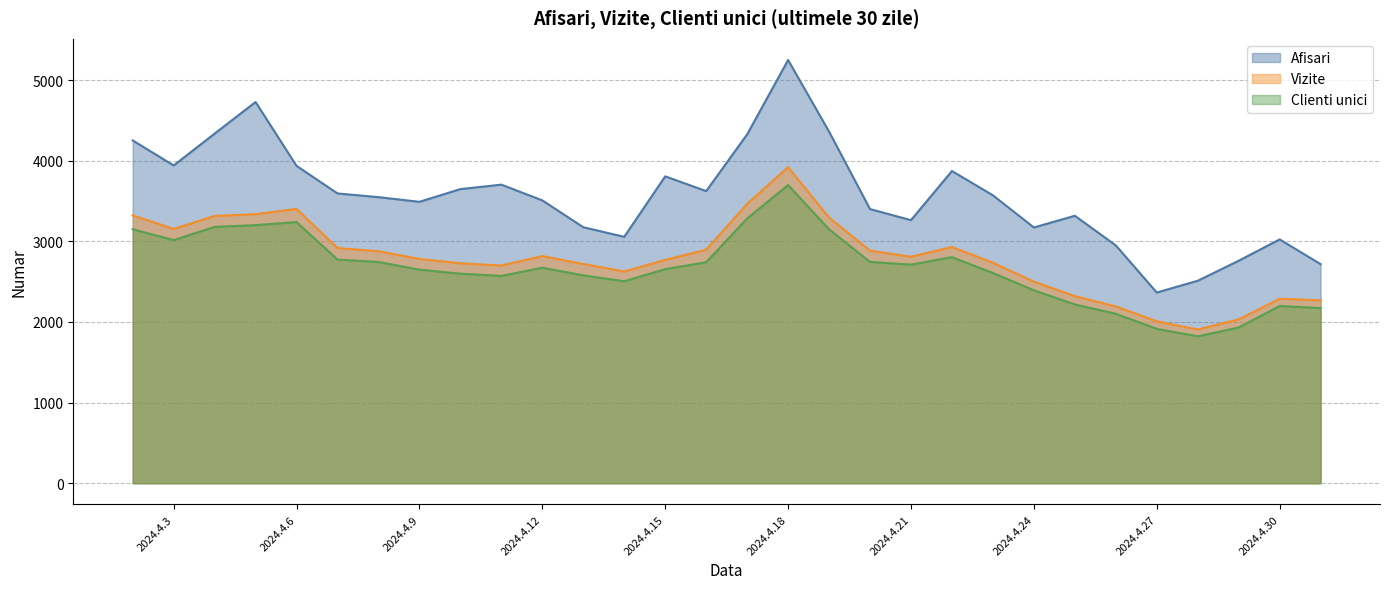

List the series in order of their peak value, highest first.

Afisari, Vizite, Clienti unici